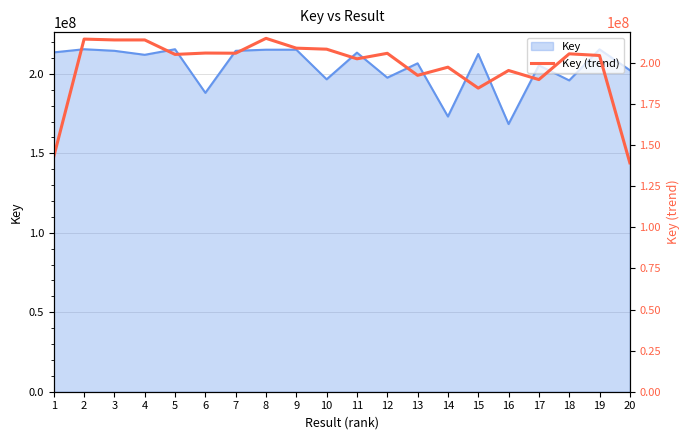

Count the number of categories in the chart.

20